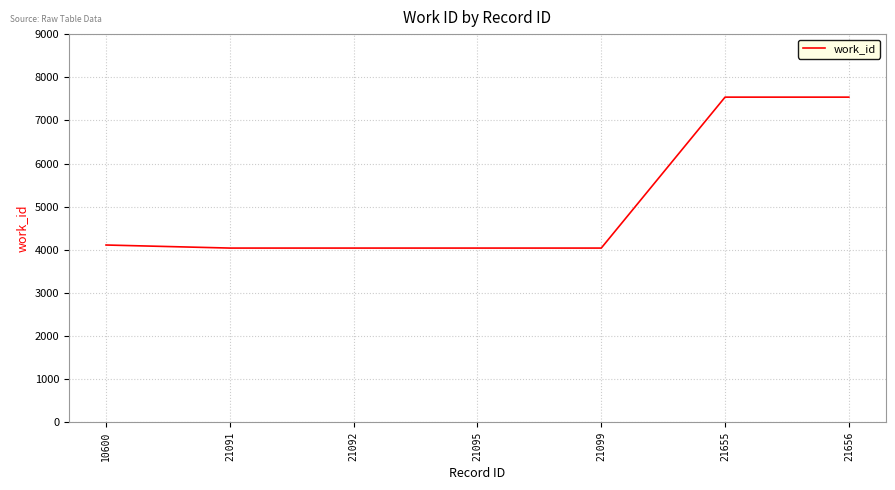

Does the chart display data point markers on the line(s)?

No